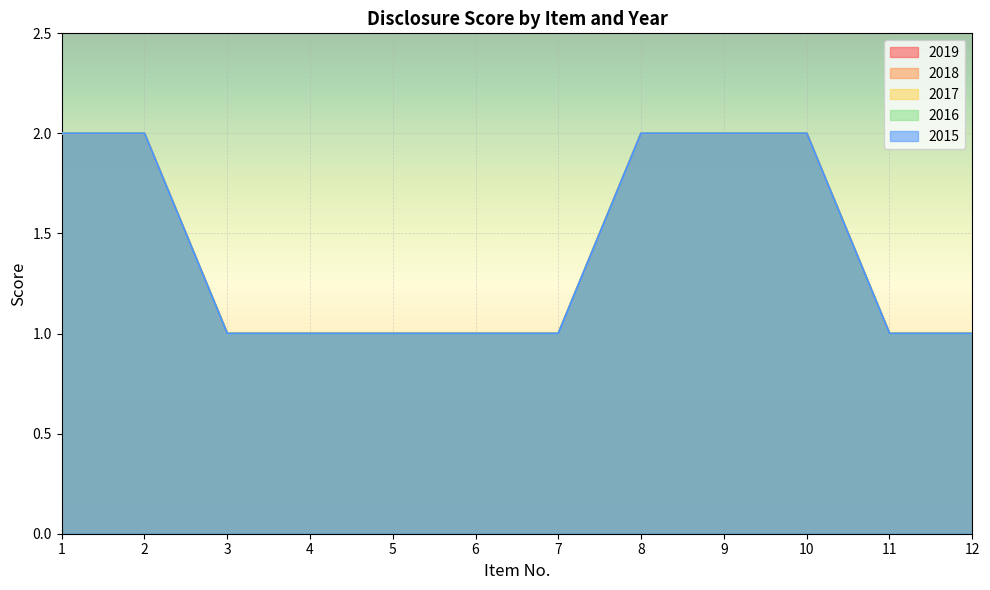

At which label is 2019 closest to 1?

3